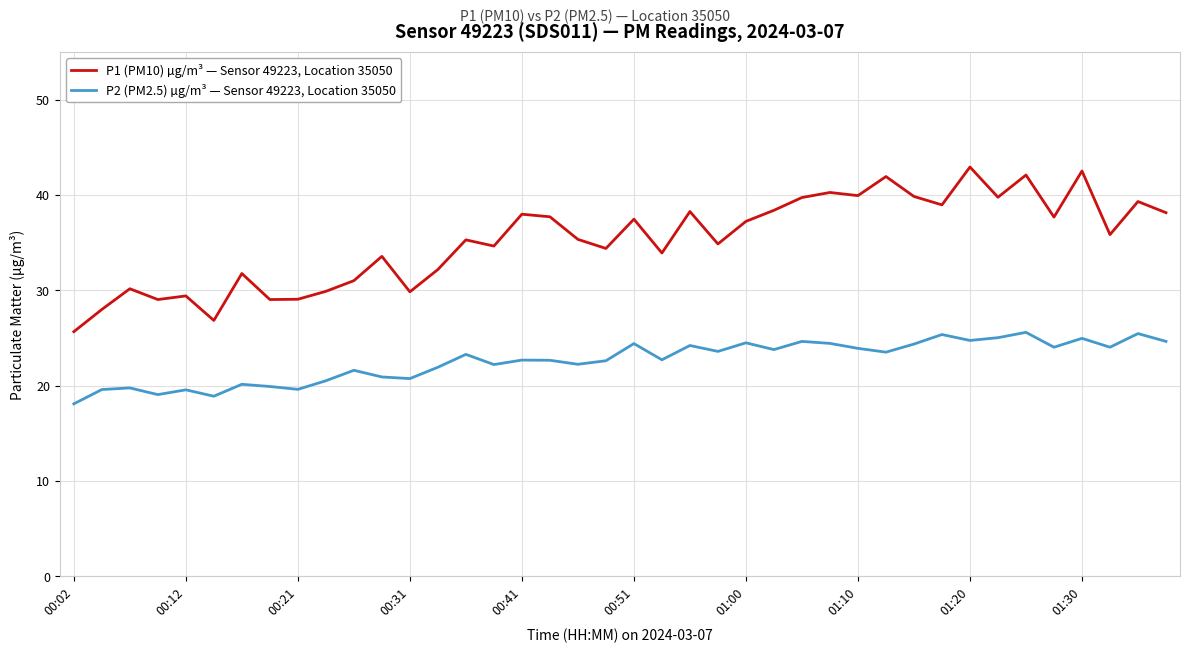

At how many categories does at least one series exceed 41?

4